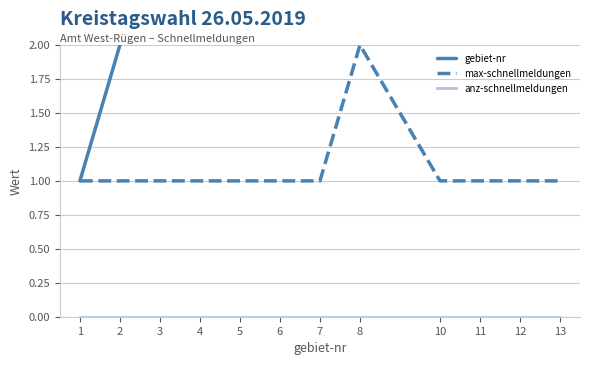

Reading left to right, transcribe all the data shown in this chart.

gebiet-nr: 1	2	3	4	5	6	7	8	10	11	12	13
max-schnellmeldungen: 1	1	1	1	1	1	1	2	1	1	1	1
anz-schnellmeldungen: 0	0	0	0	0	0	0	0	0	0	0	0